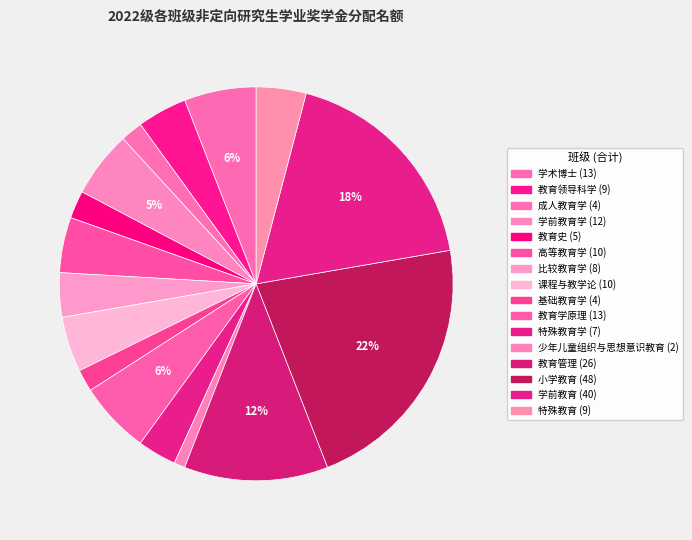

Which slice is the largest?

小学教育